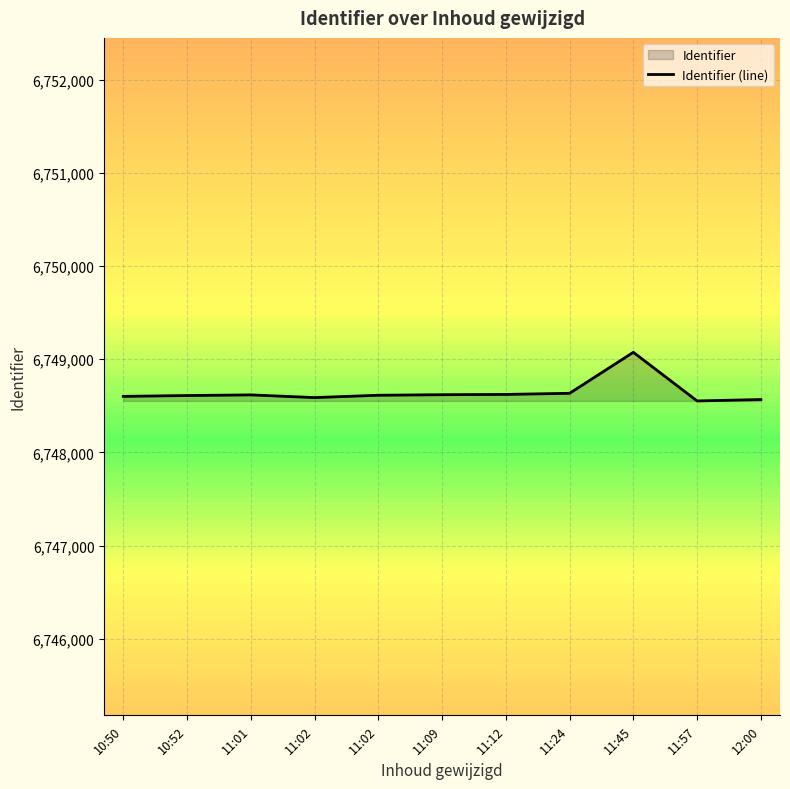

What is the difference between the maximum and minimum values?

522